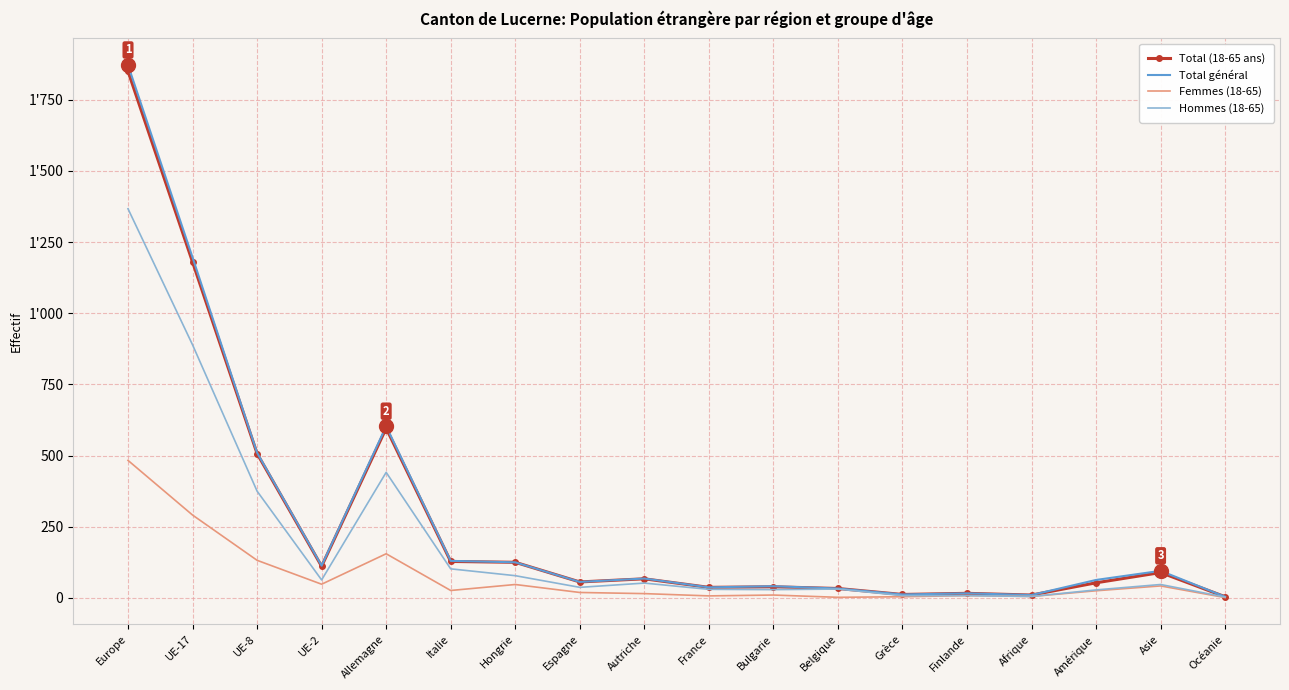

Rank the series by their maximum value, from lowest to highest.

Femmes (18-65), Hommes (18-65), Total (18-65 ans), Total général